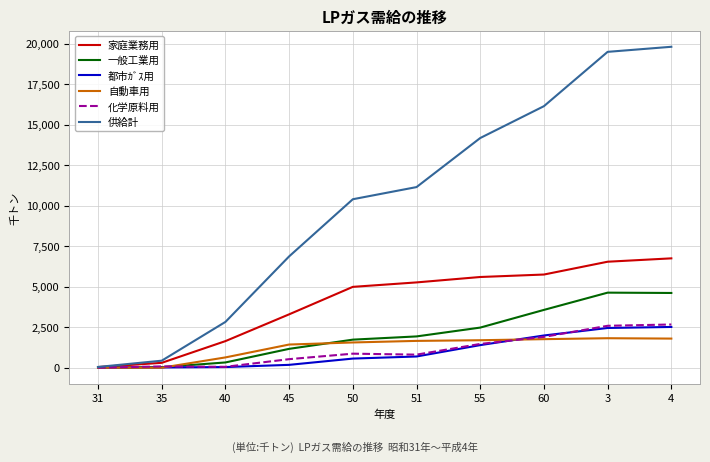

Read the 都市ｶﾞｽ用 value at 60, to the nearest 10.

1990